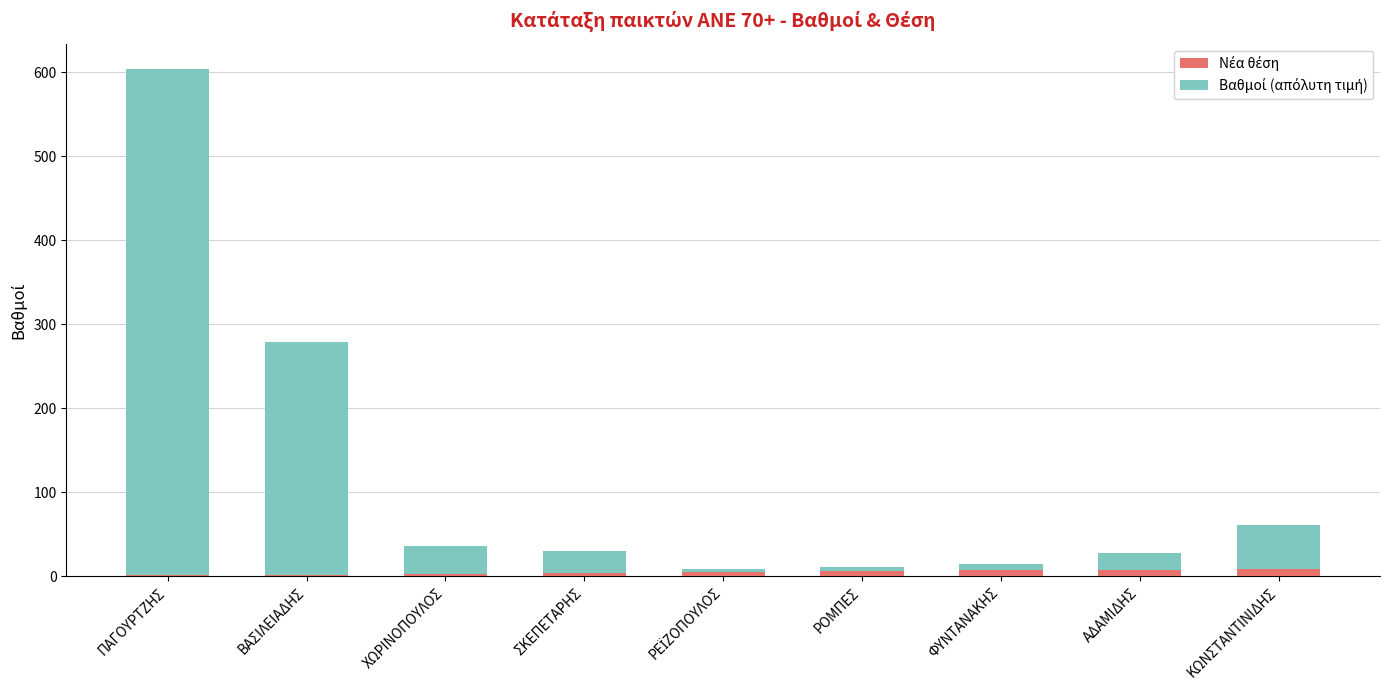

At which category is the sum across all series the highest?

ΠΑΓΟΥΡΤΖΗΣ